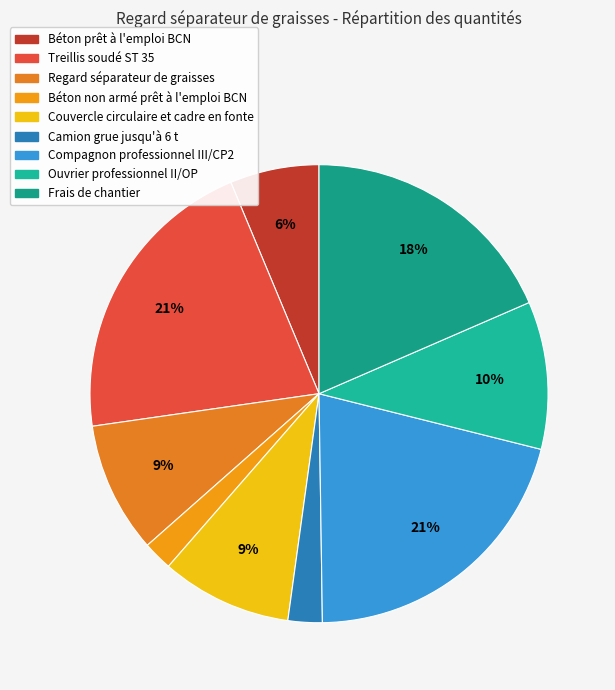

Count the number of slices in the pie.

9